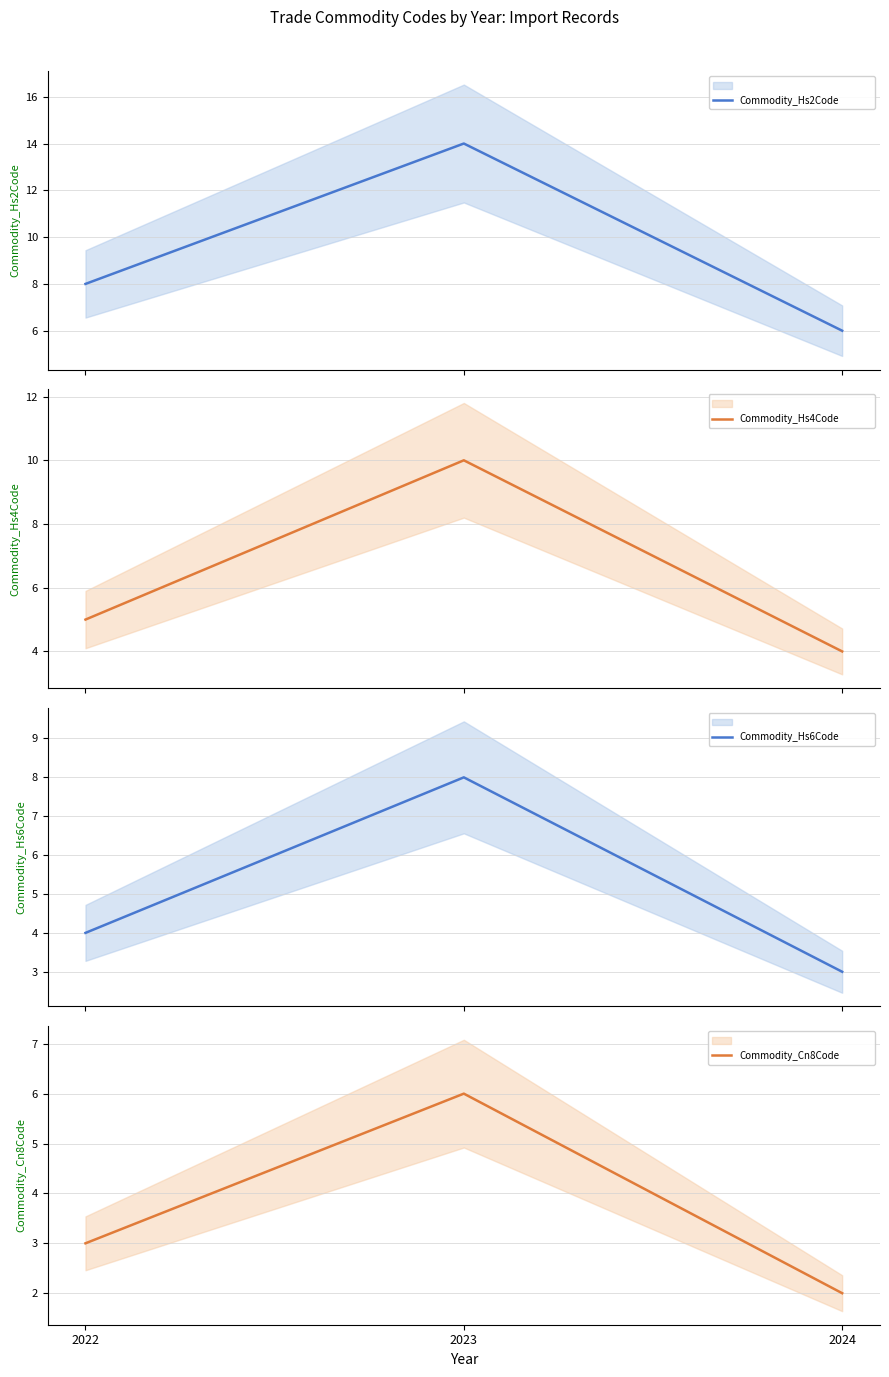

Which series changed the most between 2022 and 2024?

Commodity_Hs2Code